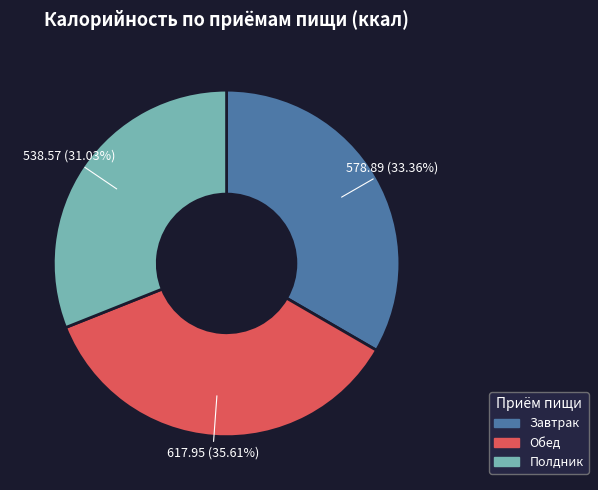

Does Полдник account for over 50% of the chart?

No